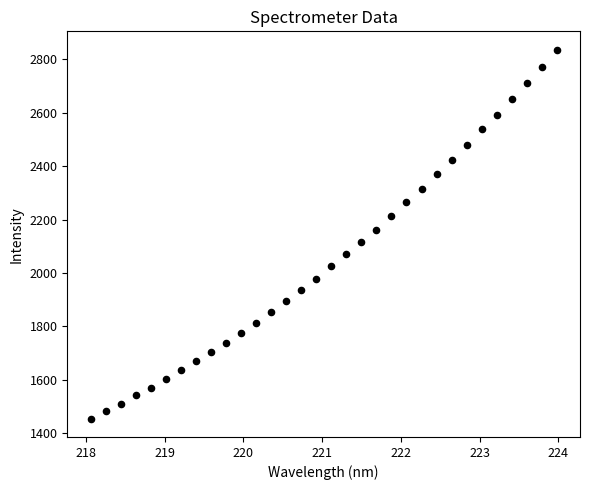

What is the range of Y values (max minus min)?

1381.0